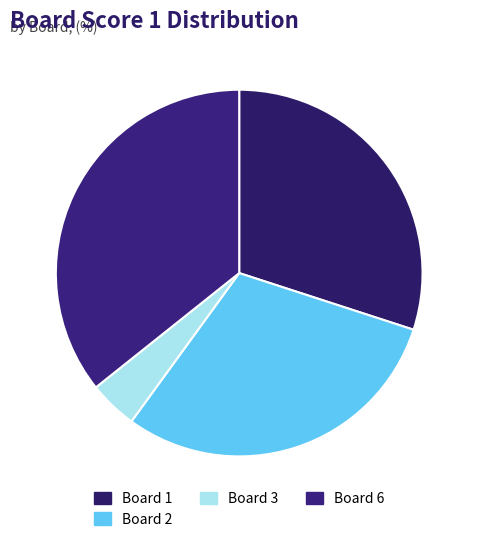

Does any single category account for the majority?

No